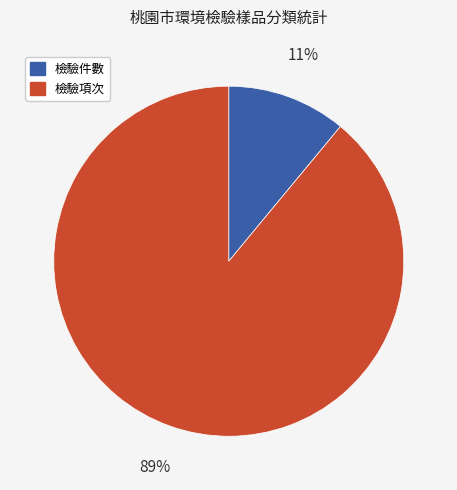

To the nearest percent, what is the average slice percentage?

50%